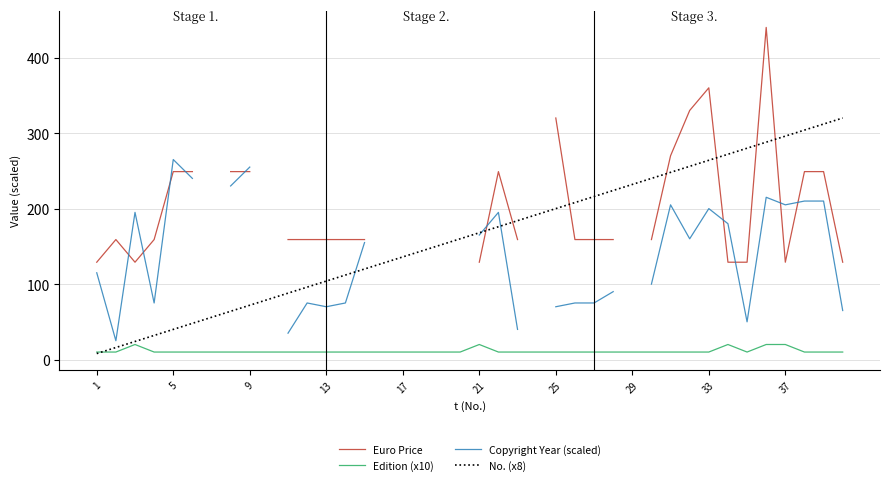

True or false: No. (x8) has a value of 31 at 13.

False